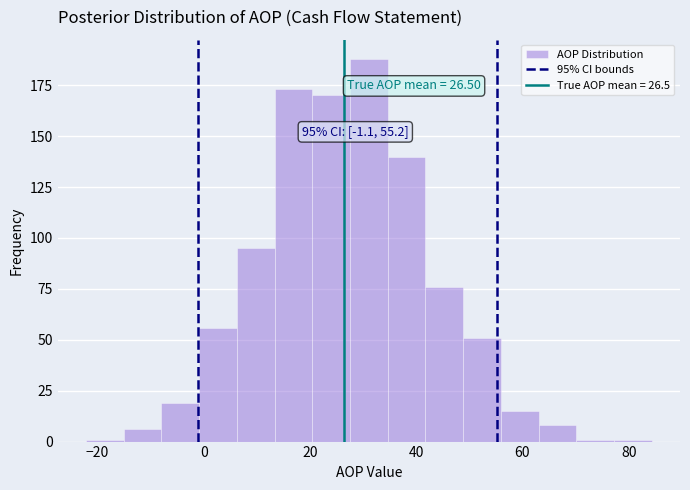

Around what value on the x-axis is the tallest bar? Give the approximate position of its centre, as read against the axis.

32